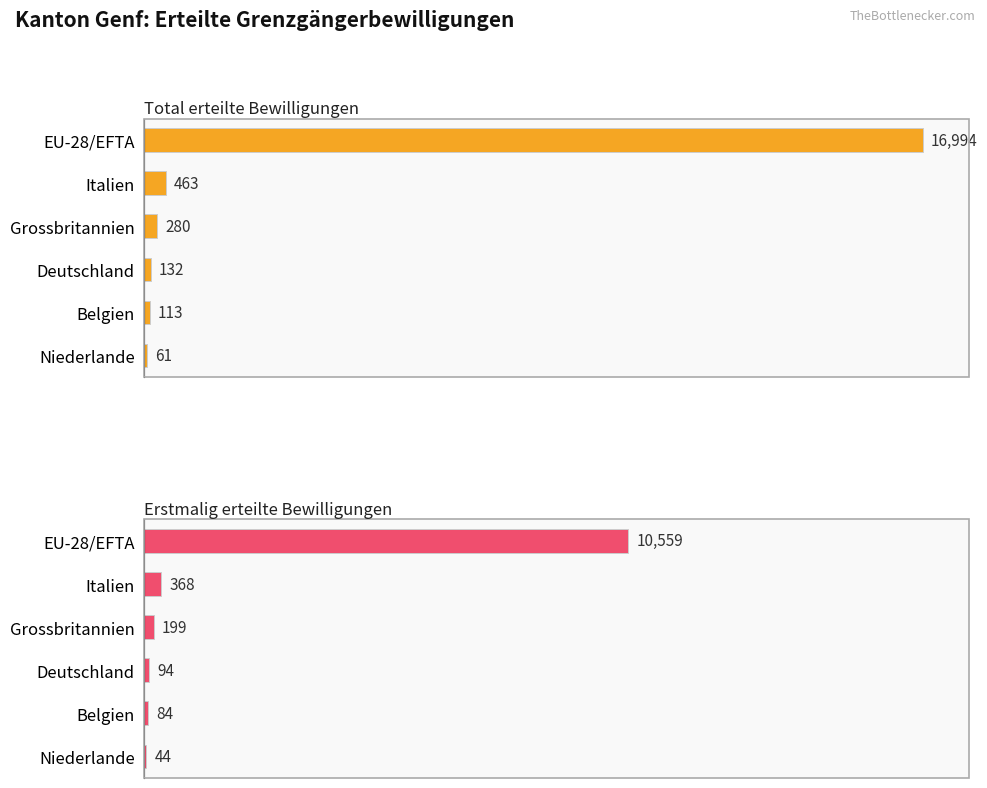

At how many categories does at least one series exceed 5926?

1